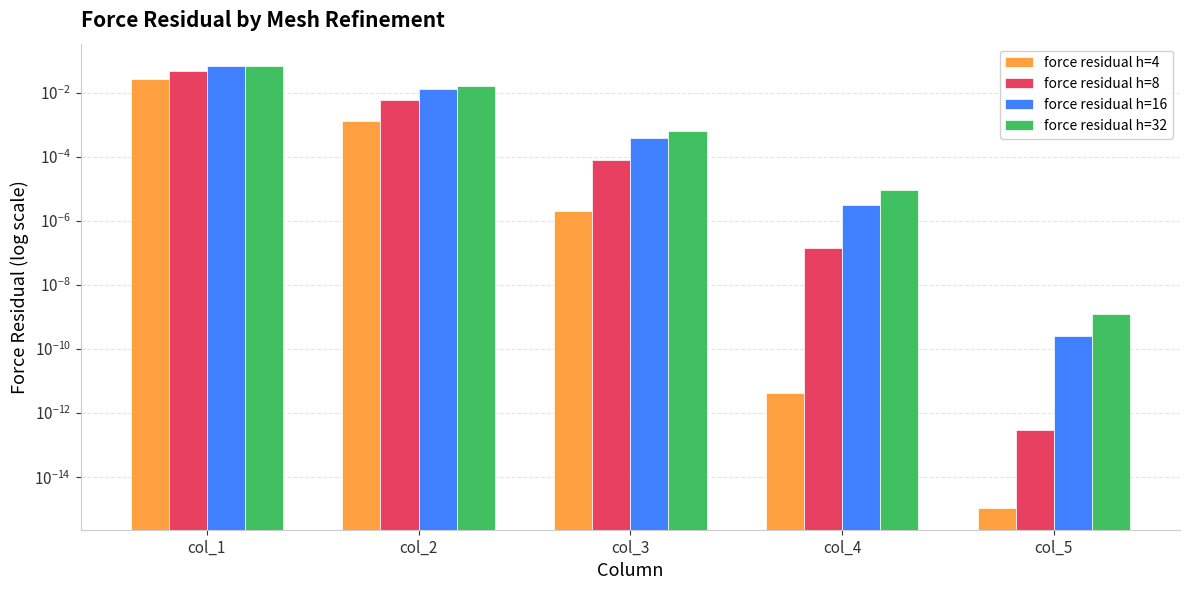

List the series in order of their peak value, lowest first.

force residual h=4, force residual h=8, force residual h=16, force residual h=32